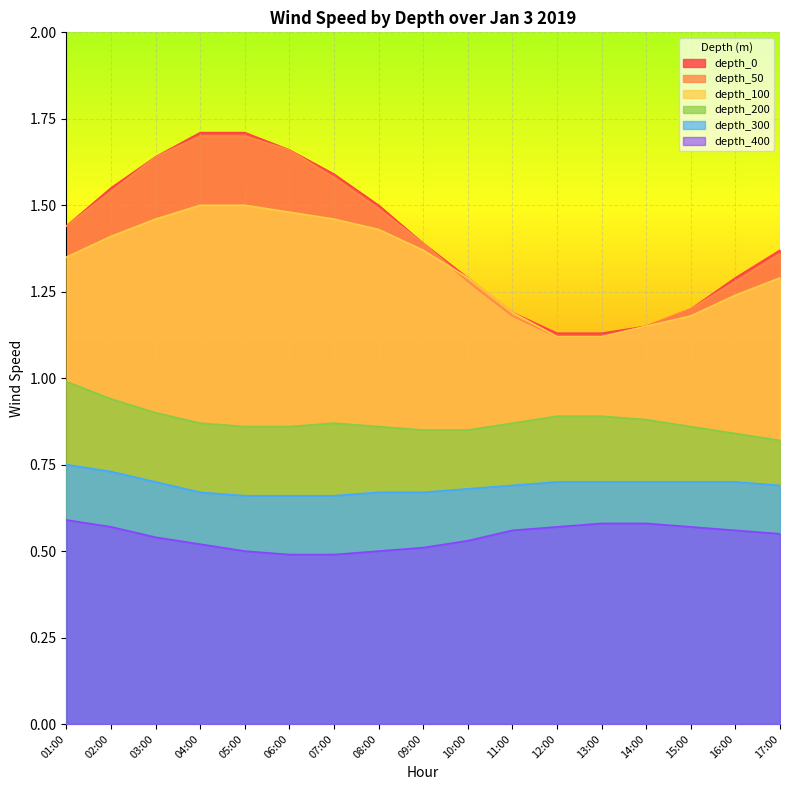

What are all the series names shown in the legend?

depth_0, depth_50, depth_100, depth_200, depth_300, depth_400